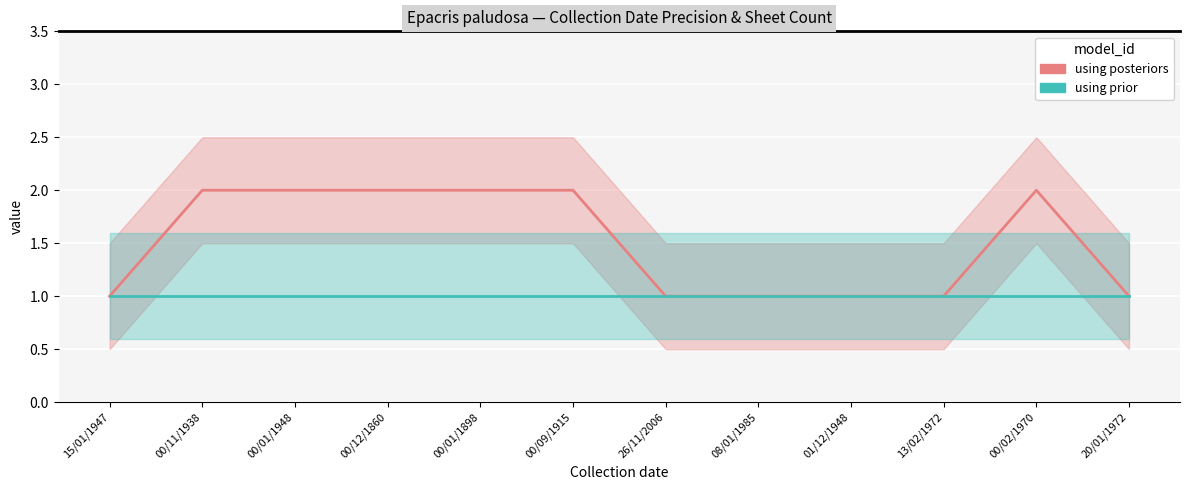

Reading left to right, transcribe all the data shown in this chart.

1	2	2	2	2	2	1	1	1	1	2	1